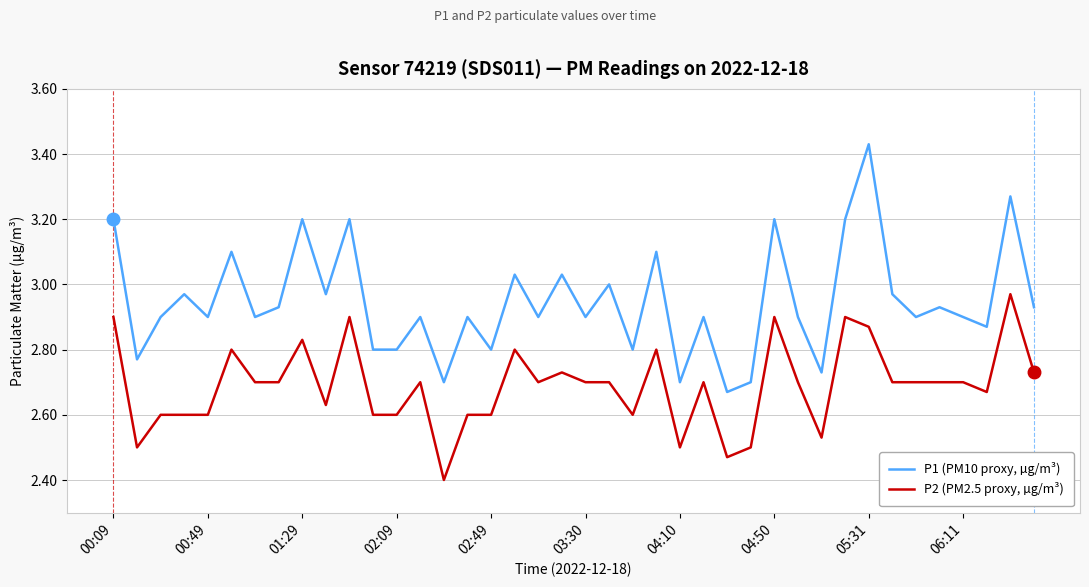

True or false: P1 (PM10 proxy, µg/m³) and P2 (PM2.5 proxy, µg/m³) cross at least once.

False